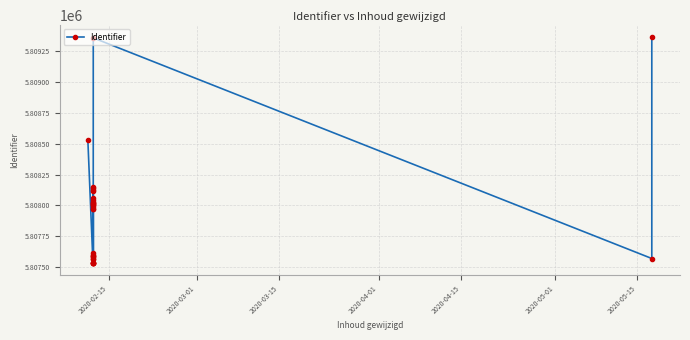

At which label does the data first exceed 5807984?

2020-02-15